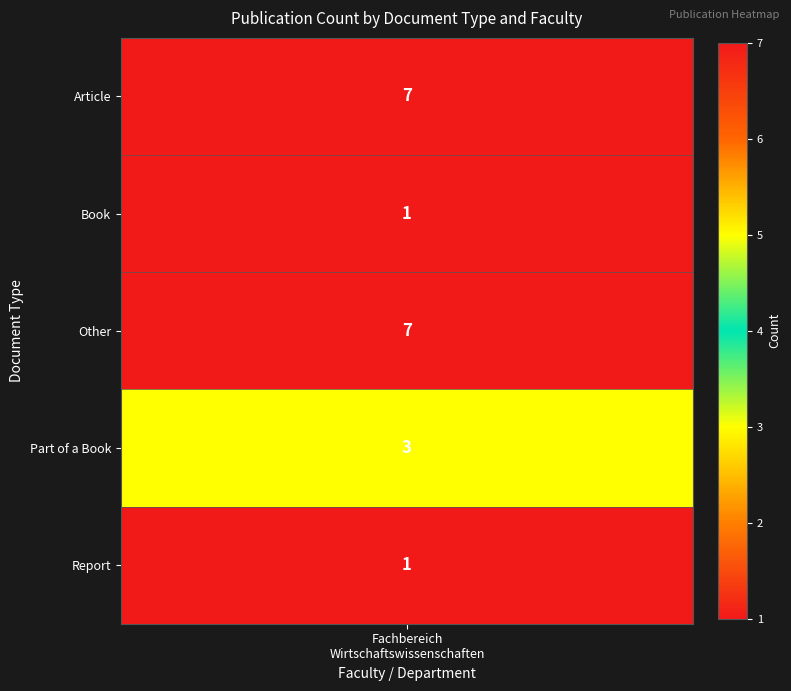

At which category is the sum across all series the highest?

Fachbereich Wirtschaftswissenschaften